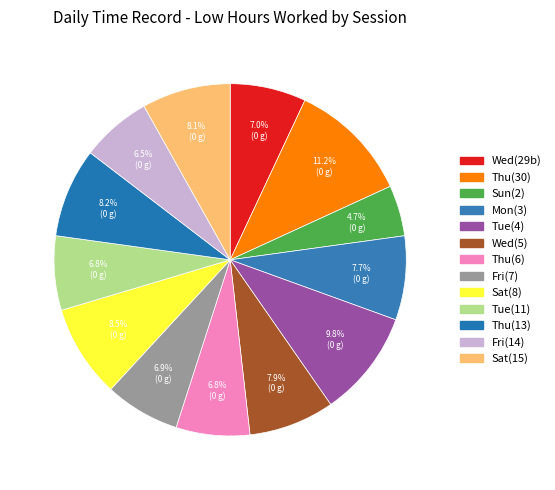

Which slice is the largest?

Thu